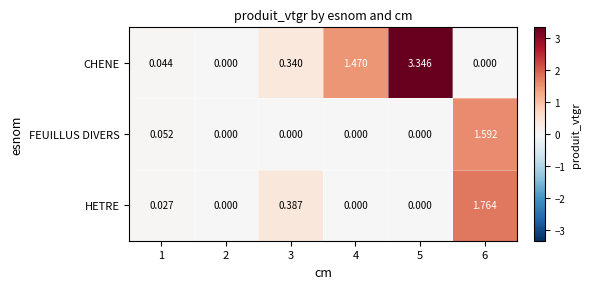

Rank the series by their average value, from lowest to highest.

FEUILLUS DIVERS, HETRE, CHENE